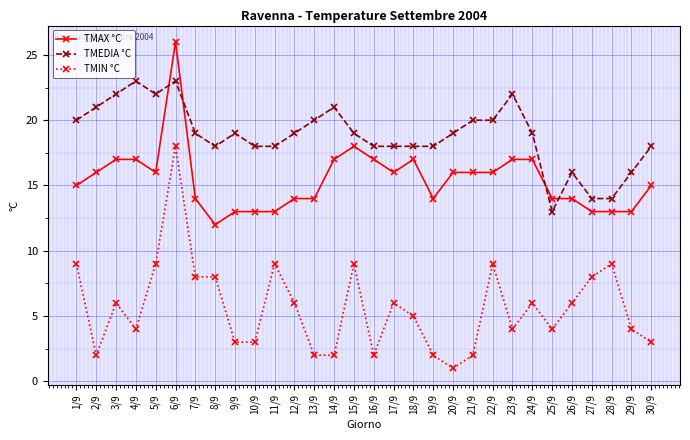

What is the difference between the maximum and second lowest values in the TMIN °C series?

16